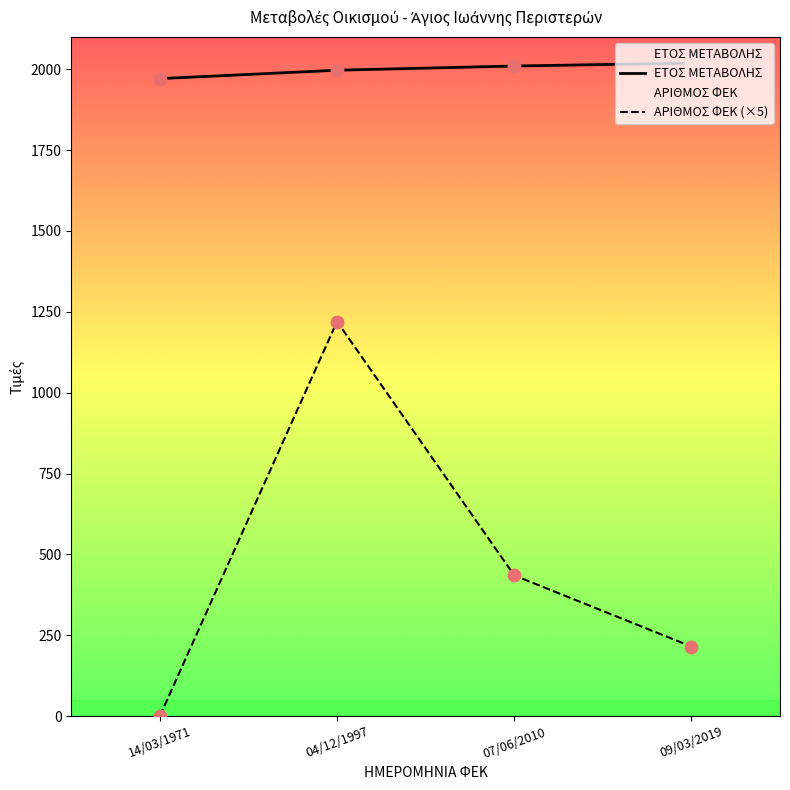

What are all the series names shown in the legend?

ΕΤΟΣ ΜΕΤΑΒΟΛΗΣ, ΑΡΙΘΜΟΣ ΦΕΚ